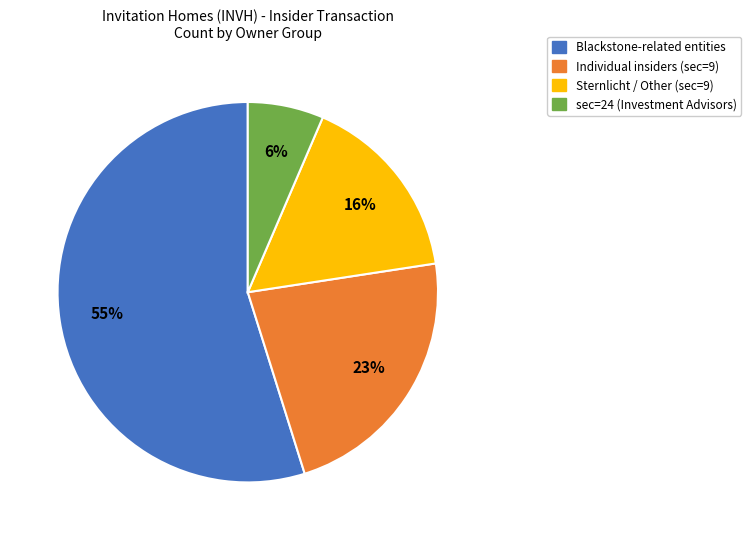

To the nearest percent, what percentage of the pie is Blackstone-related entities?

55%